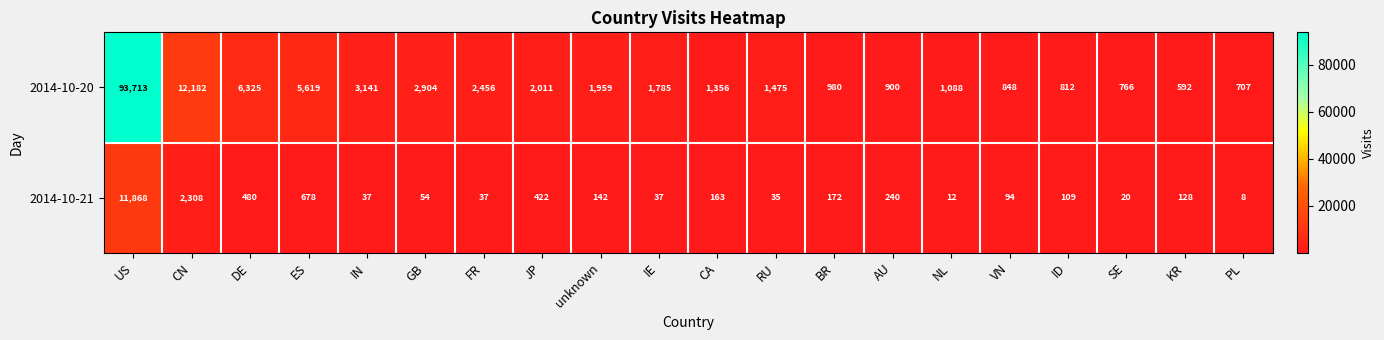

Read the 2014-10-20 value at CA, to the nearest 100.

1400